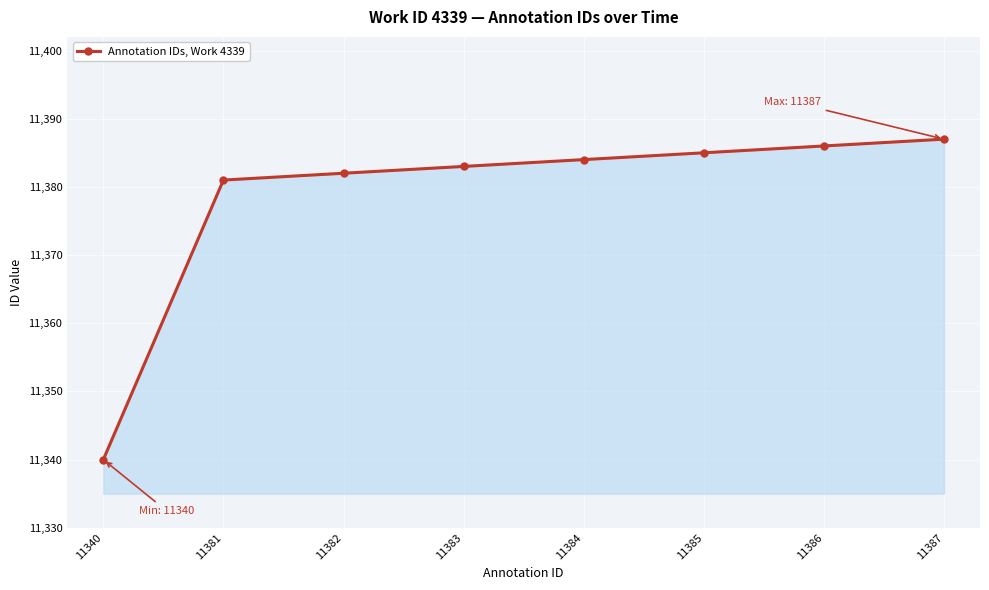

What value does the data have at 11340, to the nearest 10?

11340